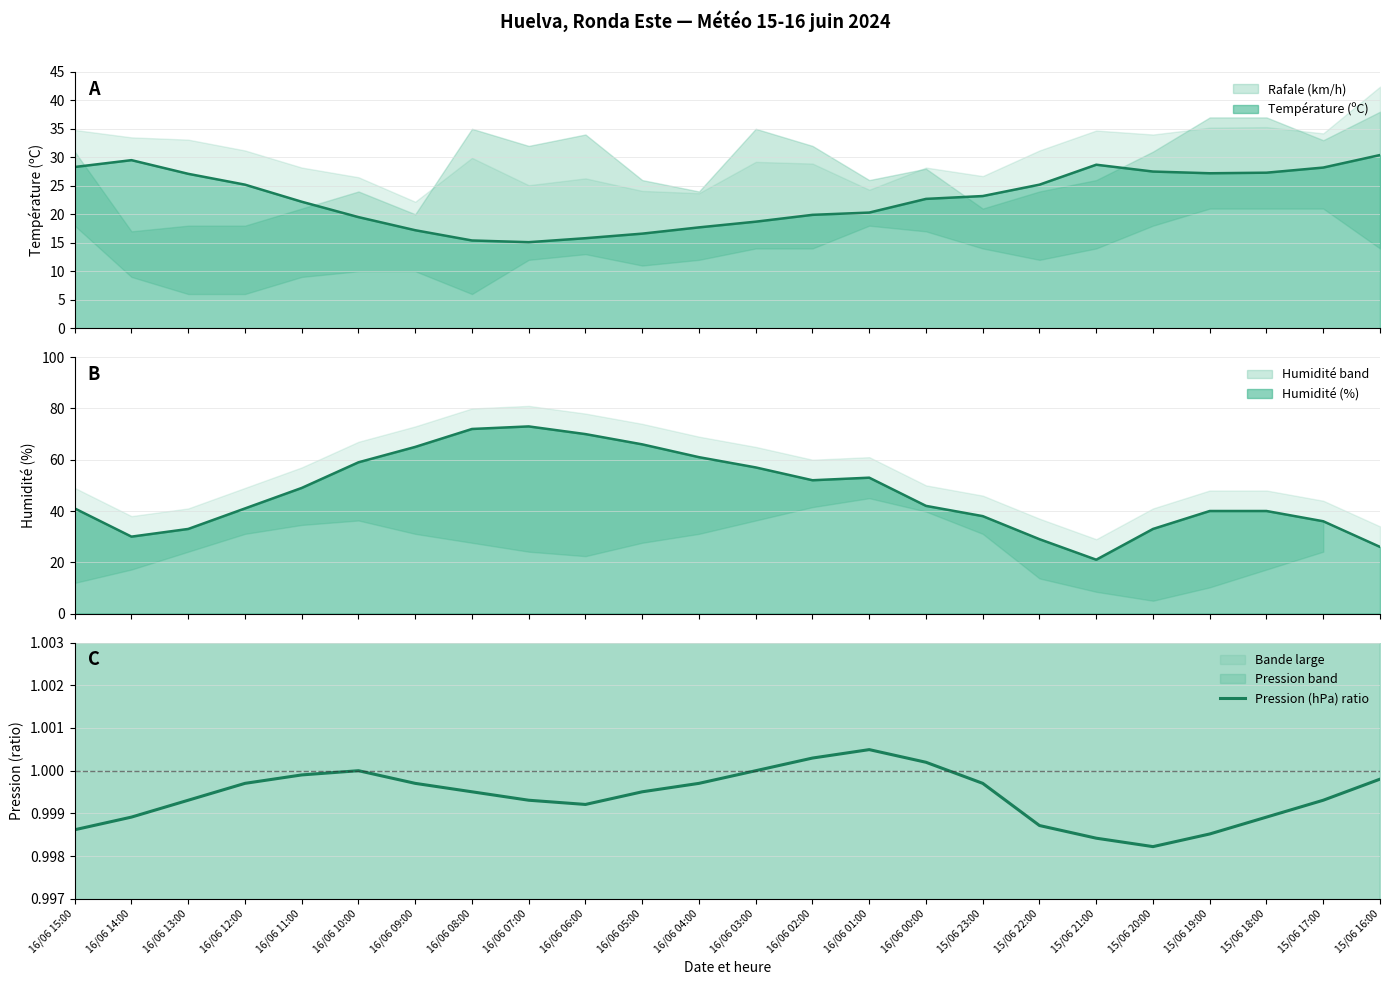

Reading right to left, extract all data points from this chart.

1.0	1.0	1.0	1.0	1.0	1.0	1.0	1.0	1.0	1.0	1.0	1.0	1.0	1.0	1.0	1.0	1.0	1.0	1.0	1.0	1.0	1.0	1.0	1.0